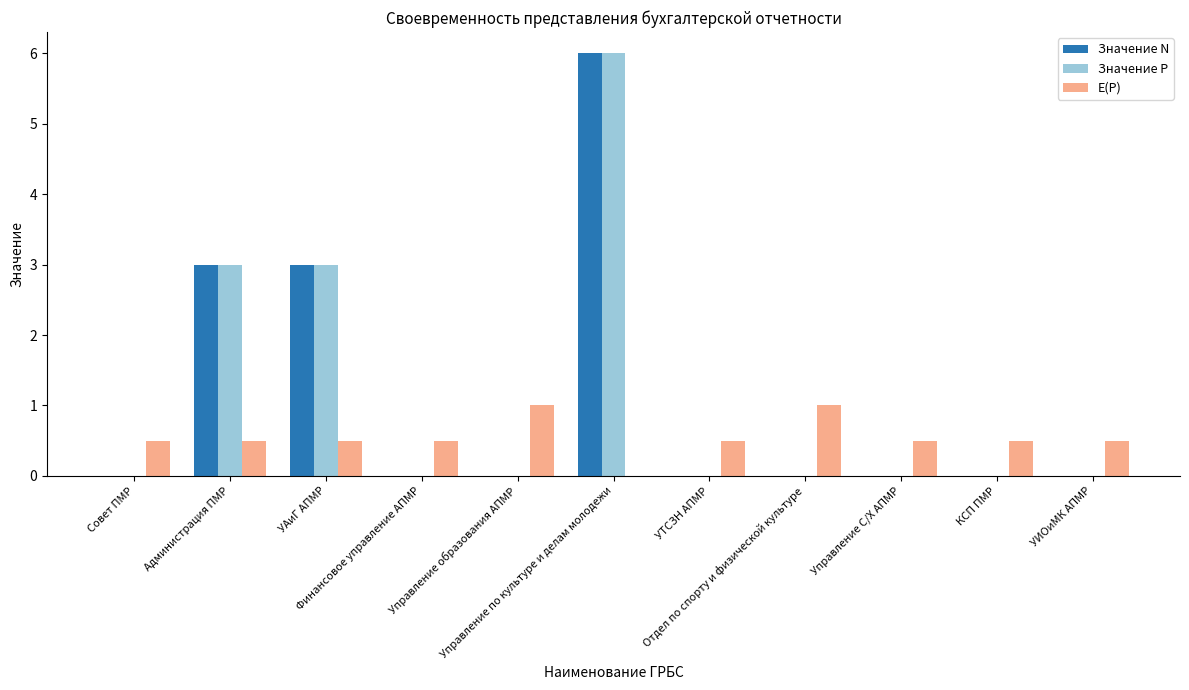

Are the bars grouped side by side (vs. stacked)?

Yes